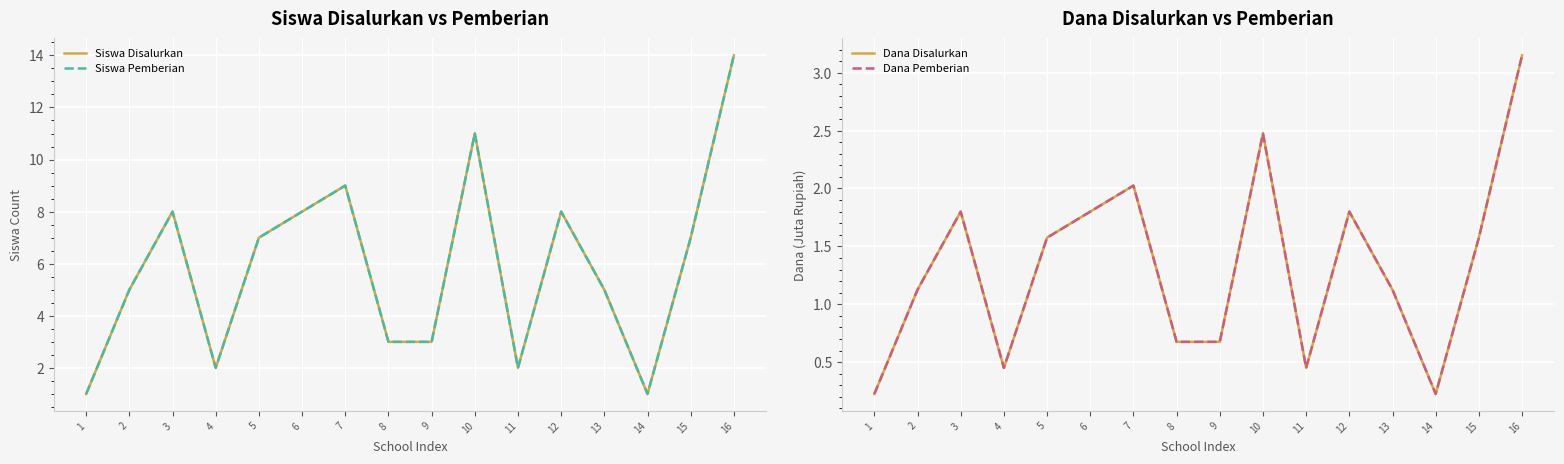

Where is the first local minimum for Dana Disalurkan?

4